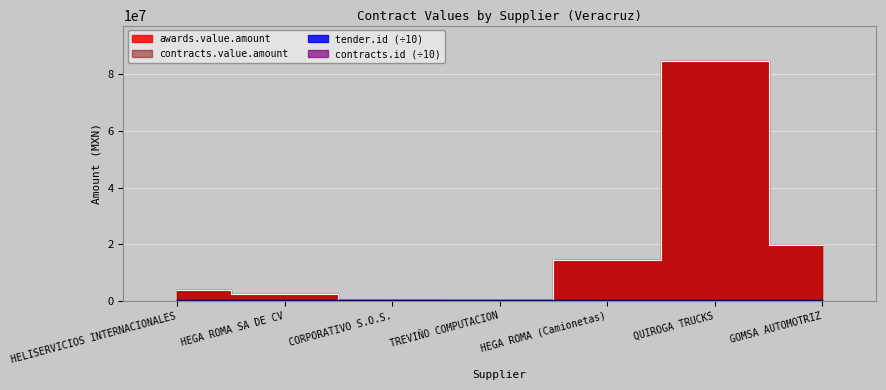

Reading left to right, extract all data points from this chart.

awards.value.amount: 3906206.9	2384432.8	279421.0	154556.0	14638812.0	84546116.2	19738636.8
tender.id: 204903.4	204907.6	203267.4	203267.4	202720.4	202720.4	202720.4